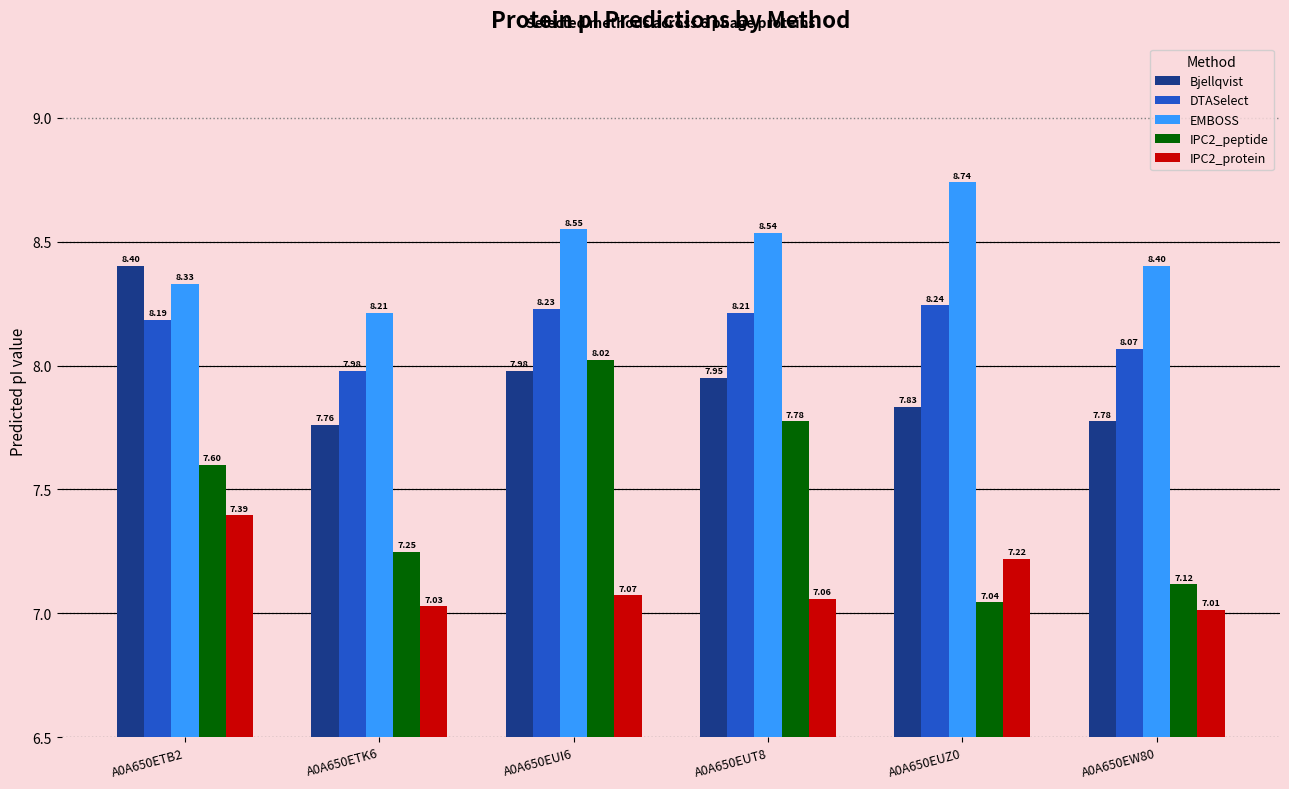

Which category has the highest value in the EMBOSS series?

A0A650EUZ0